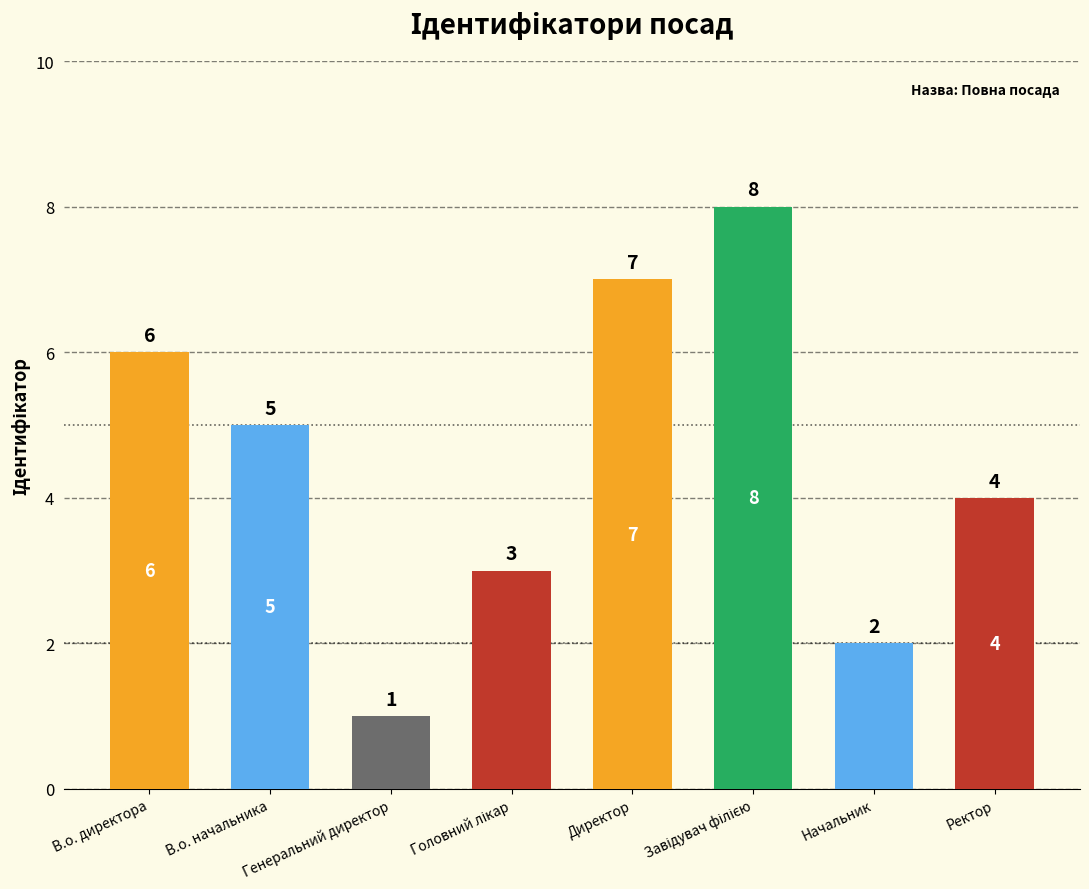

Which has a higher value, Директор or Генеральний директор?

Директор